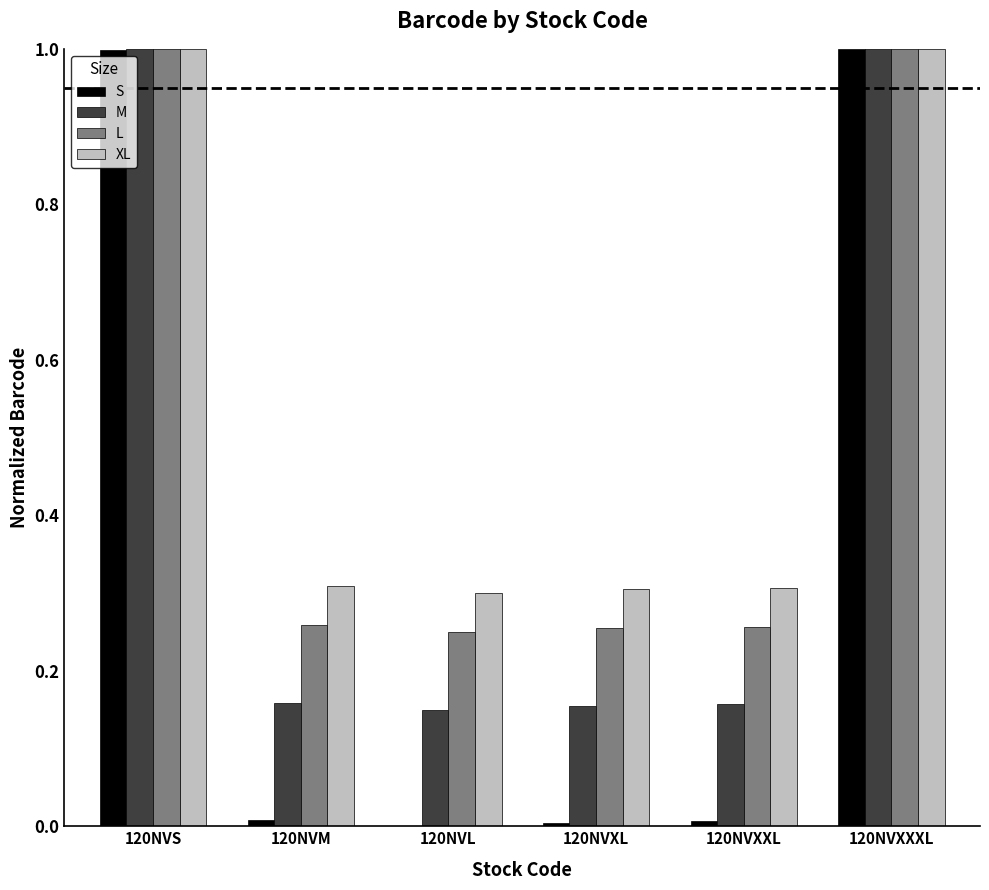

What is the greatest value displayed?

1.0